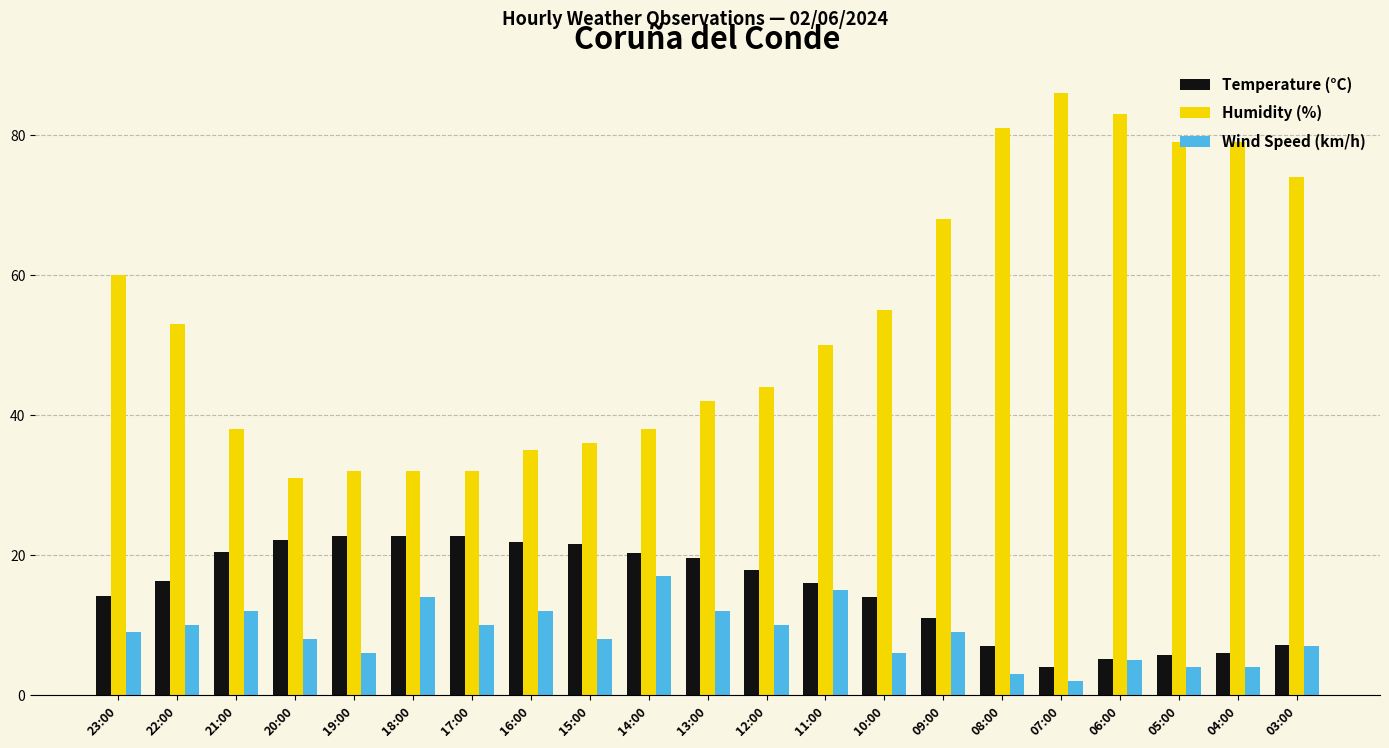

Which series has the widest spread of values?

Humidity (%)